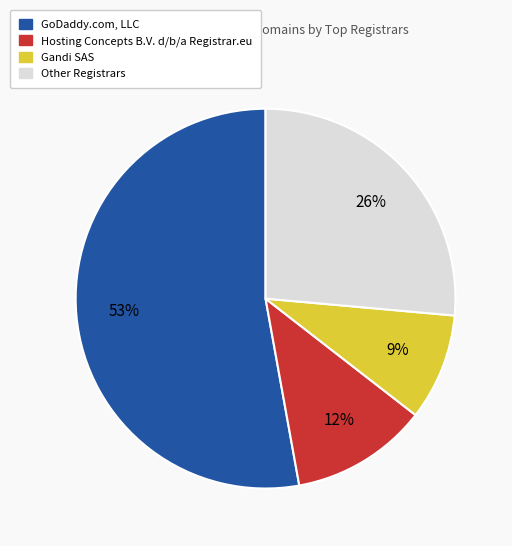

How many slices are in this pie chart?

4